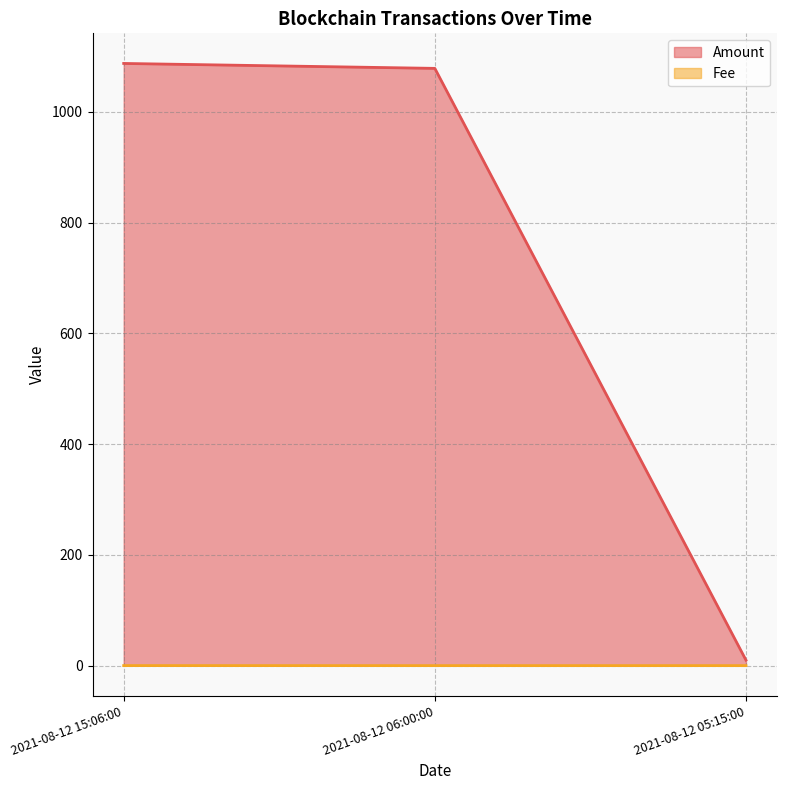

Read the Amount value at 2021-08-12 15:06:00.

1087.7